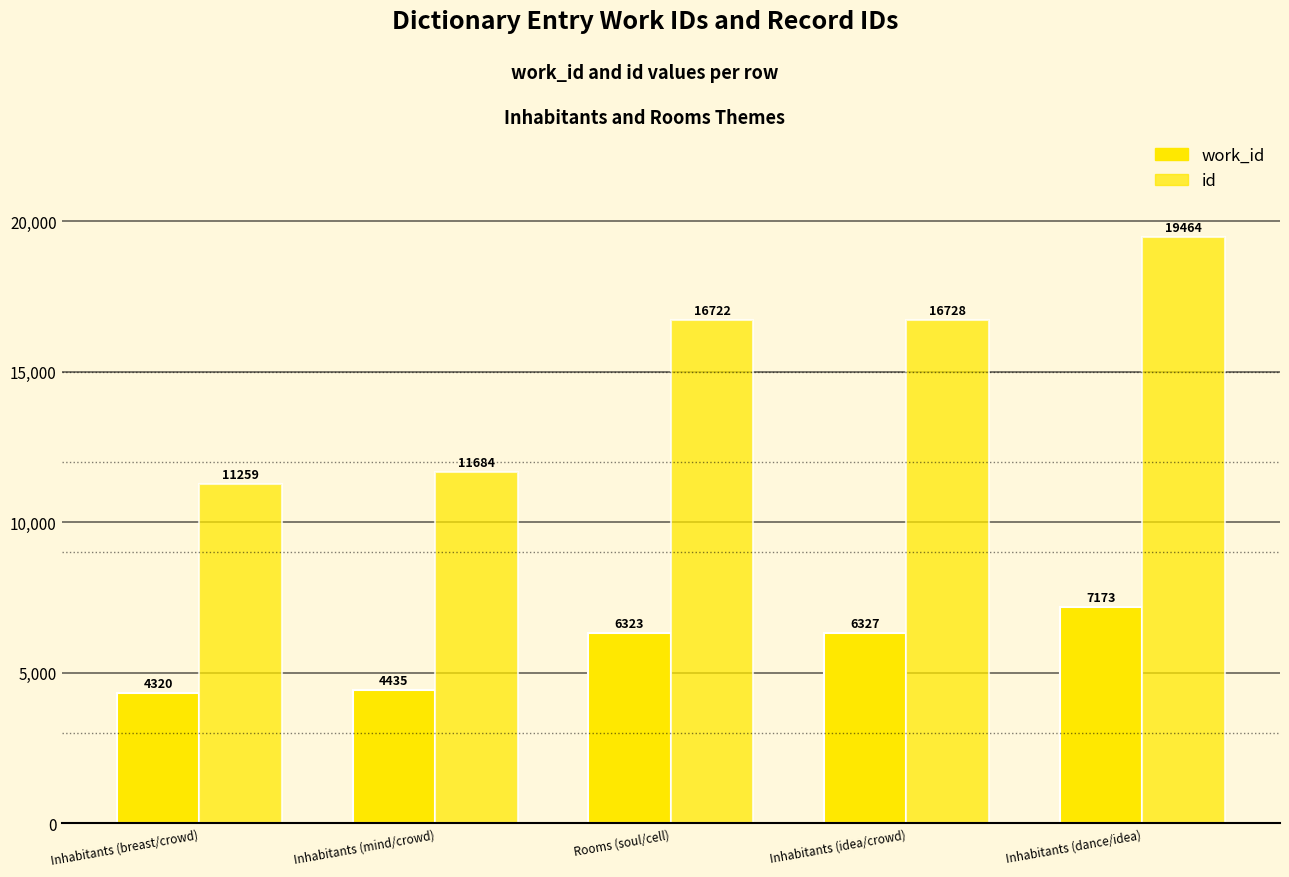

At which label is id closest to 15361?

Rooms (soul/cell)